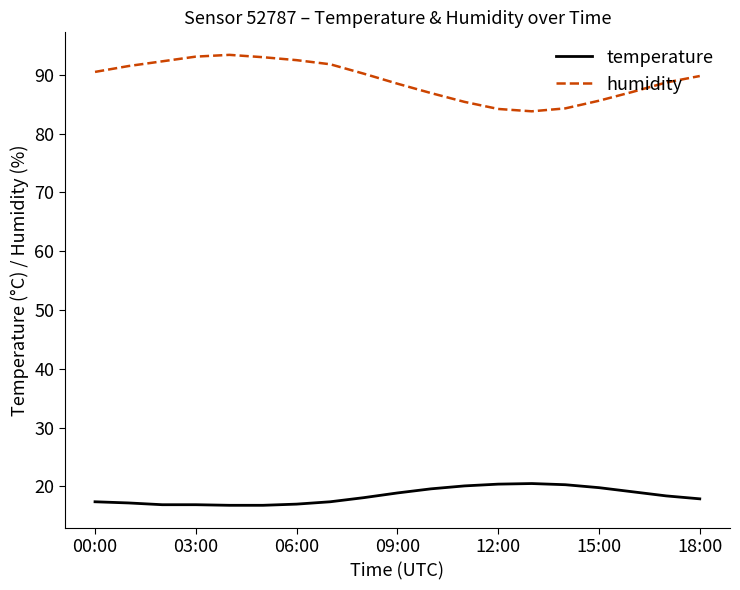

Which series has the largest total across all categories?

humidity